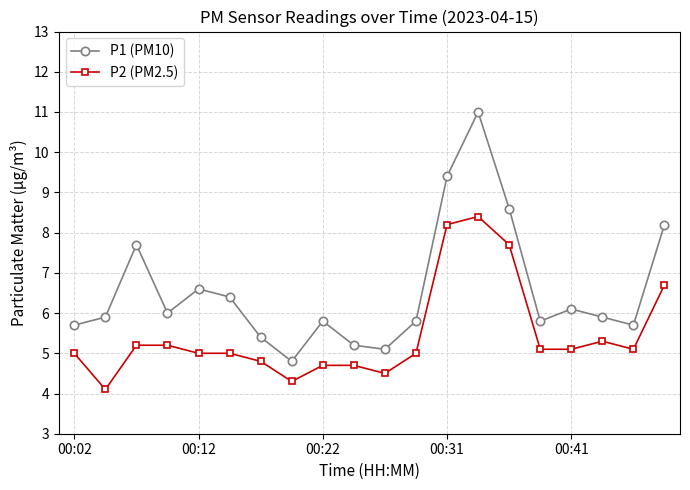

Rank the series by their average value, from lowest to highest.

P2 (PM2.5), P1 (PM10)